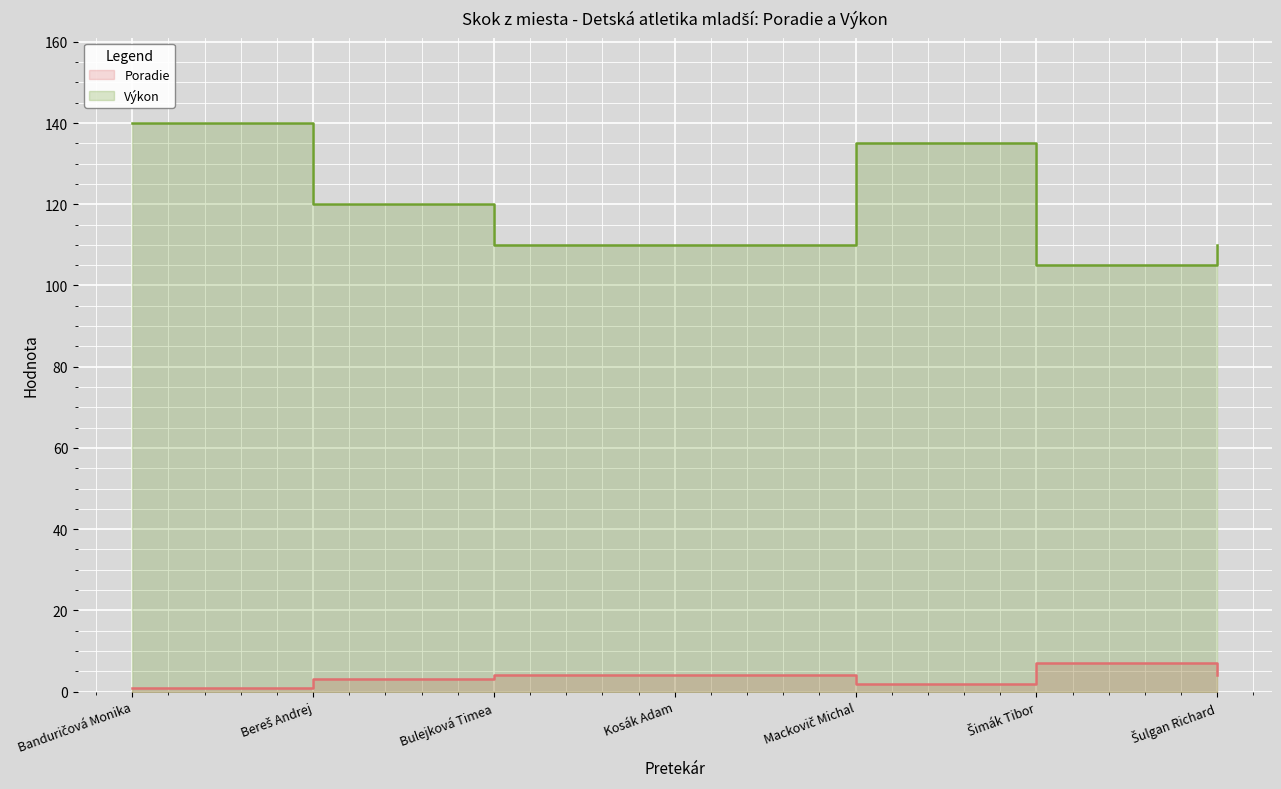

Which series has the largest total across all categories?

Výkon